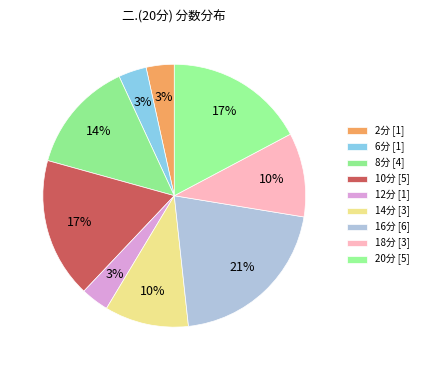

How many slices are in this pie chart?

9